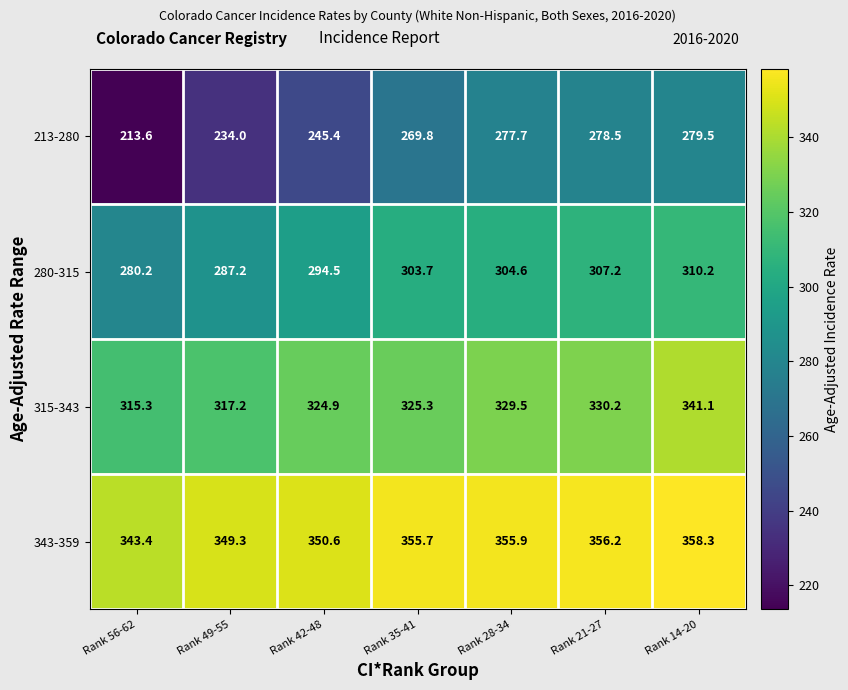

Reading left to right, extract all data points from this chart.

213-280: Rank 56-62=213.6	Rank 49-55=234.0	Rank 42-48=245.4	Rank 35-41=269.8	Rank 28-34=277.7	Rank 21-27=278.5	Rank 14-20=279.5
280-315: Rank 56-62=280.2	Rank 49-55=287.2	Rank 42-48=294.5	Rank 35-41=303.7	Rank 28-34=304.6	Rank 21-27=307.2	Rank 14-20=310.2
315-343: Rank 56-62=315.3	Rank 49-55=317.2	Rank 42-48=324.9	Rank 35-41=325.3	Rank 28-34=329.5	Rank 21-27=330.2	Rank 14-20=341.1
343-359: Rank 56-62=343.4	Rank 49-55=349.3	Rank 42-48=350.6	Rank 35-41=355.7	Rank 28-34=355.9	Rank 21-27=356.2	Rank 14-20=358.3